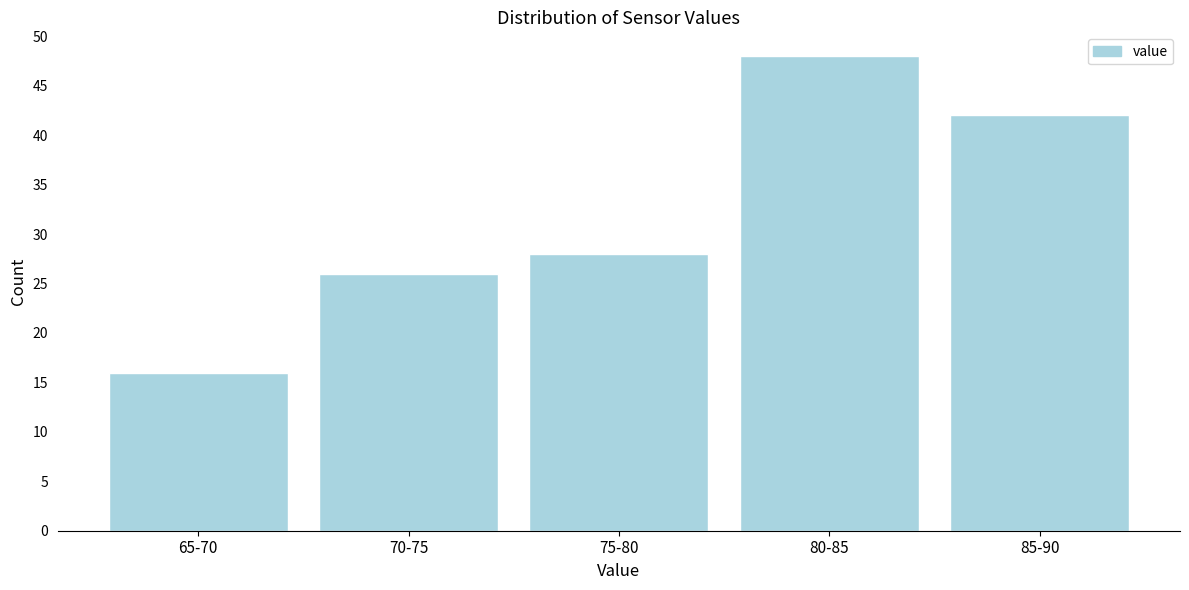

Reading left to right, transcribe all the data shown in this chart.

16	26	28	48	42